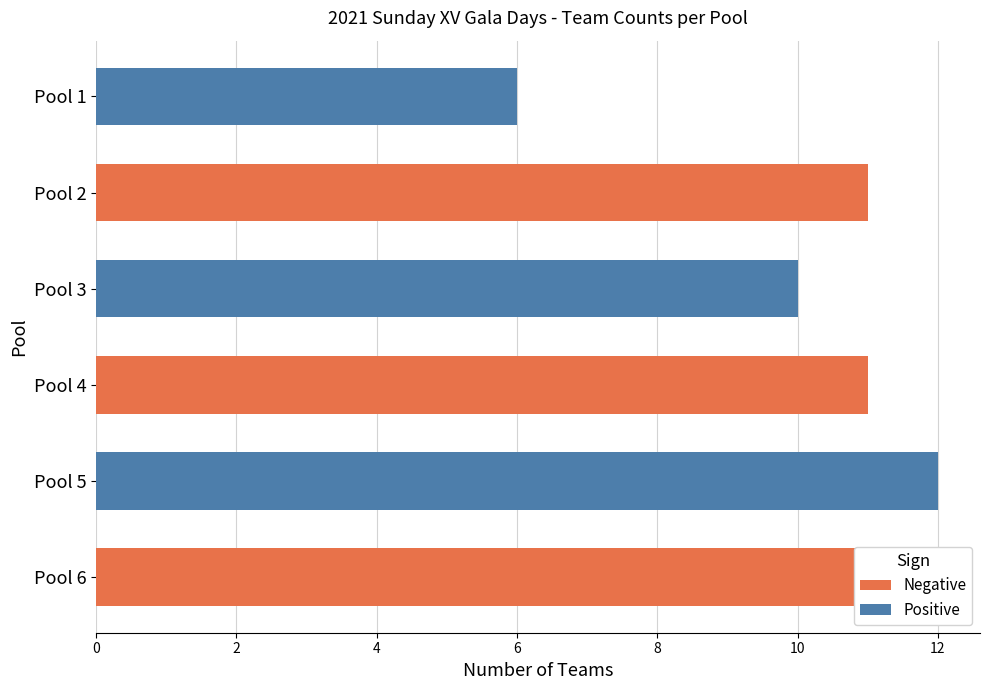

Which series changed the most between Pool 4 and Pool 2?

Negative